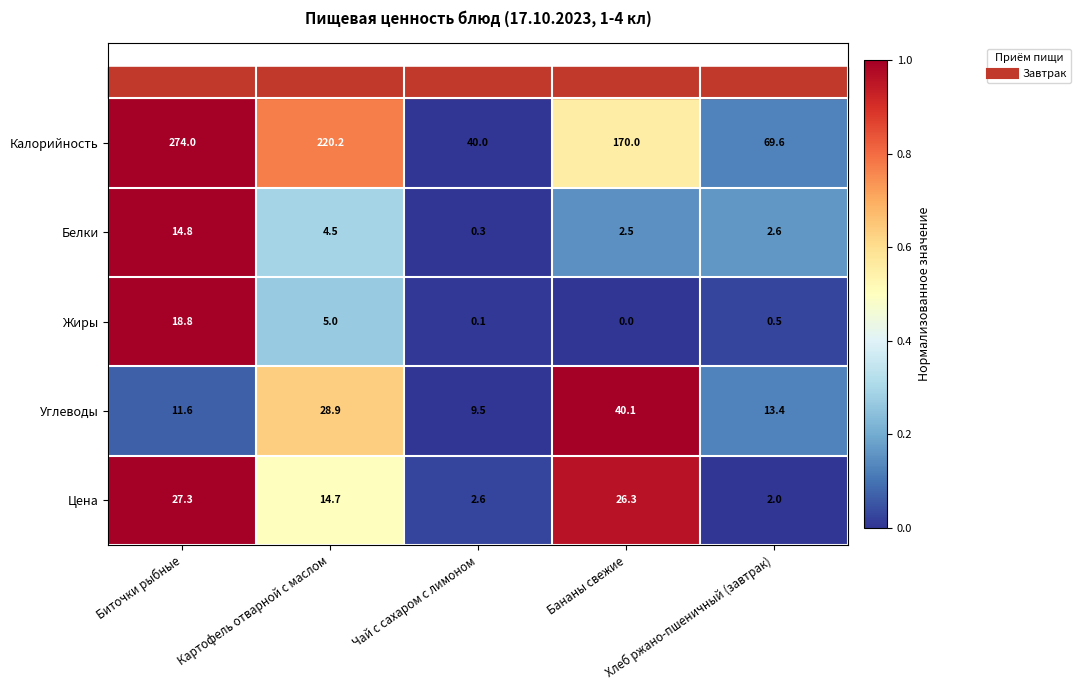

True or false: Калорийность has a value of 69.6 at Хлеб ржано-пшеничный (завтрак).

True